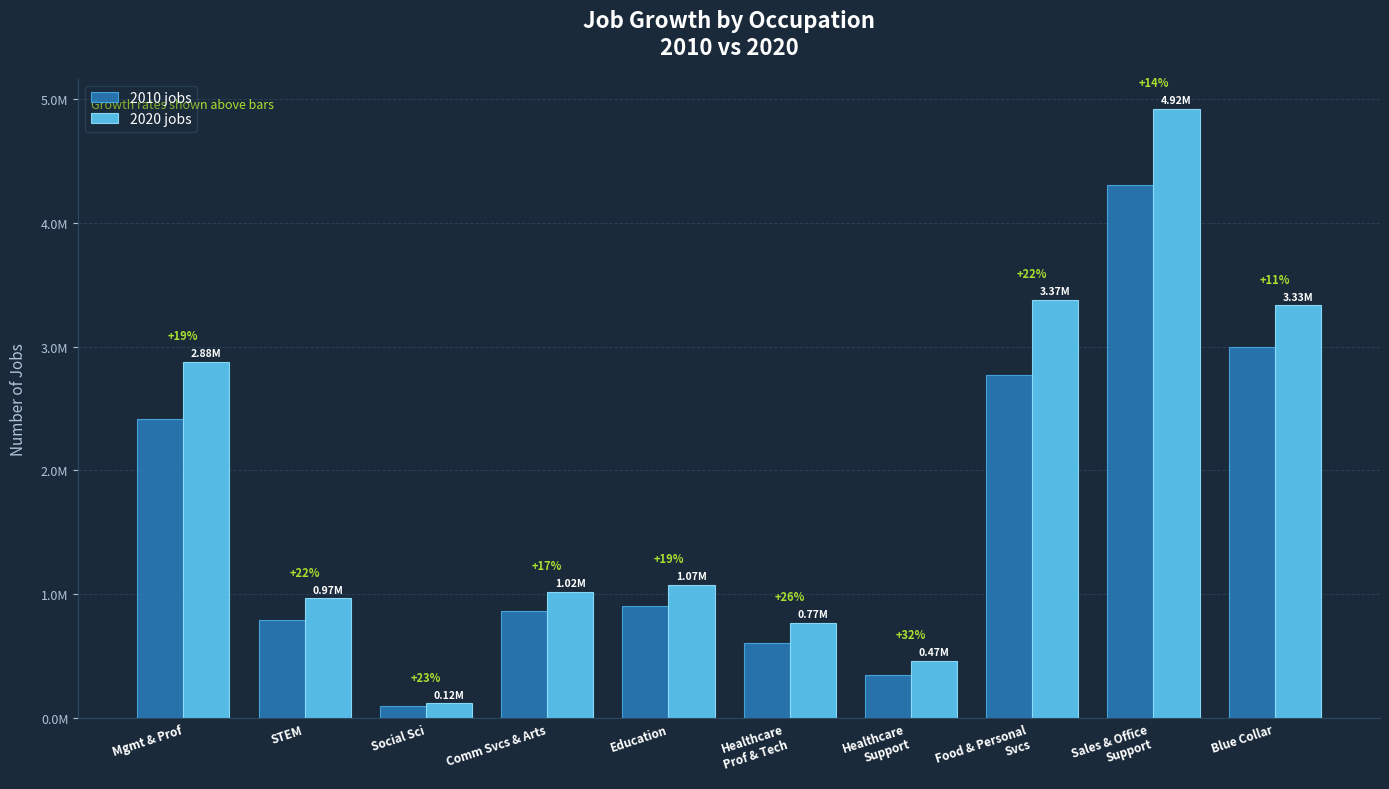

What is the maximum value shown in the chart?

4917110